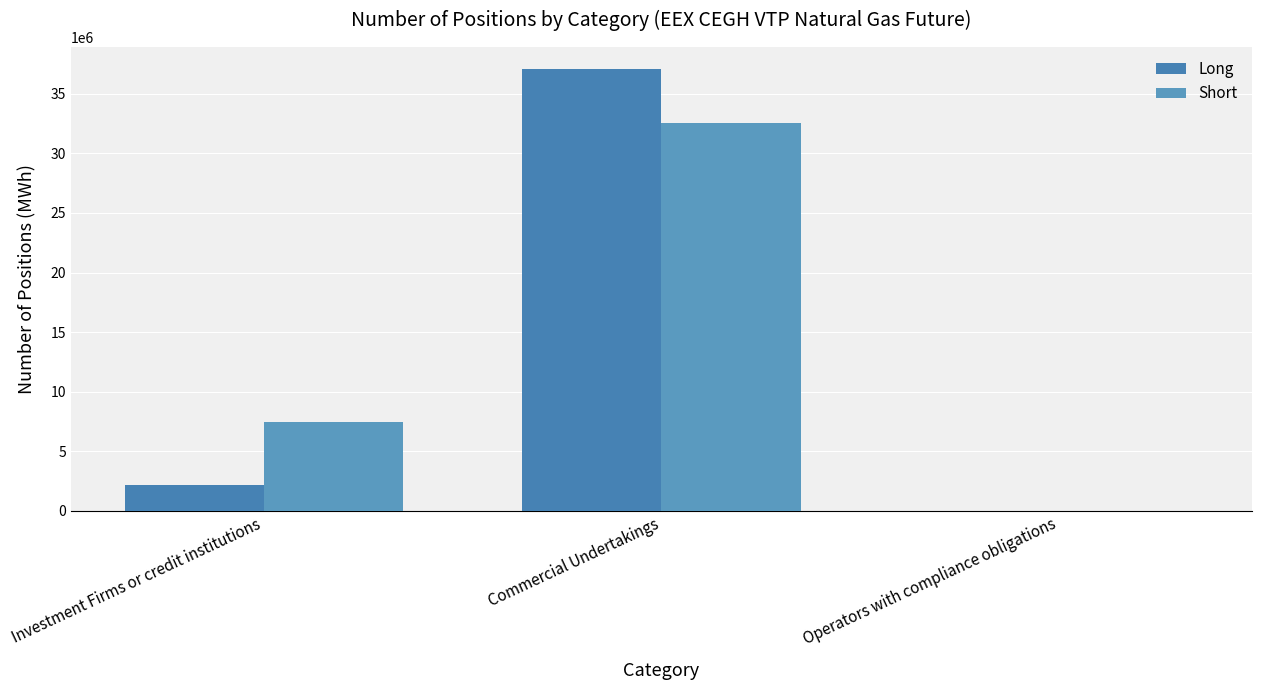

What is the spread (max minus min) of values at Commercial Undertakings?

4521210